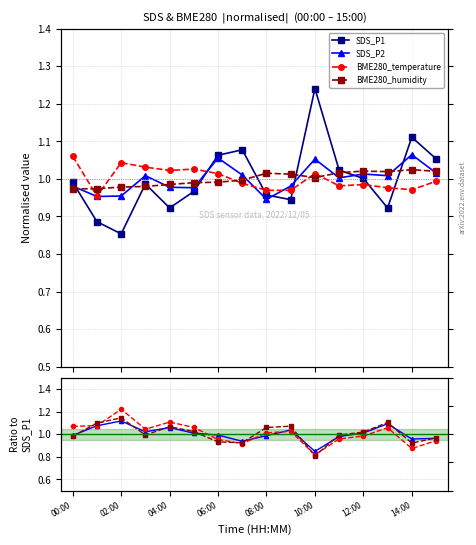

Which series has the largest total across all categories?

BME280_temperature